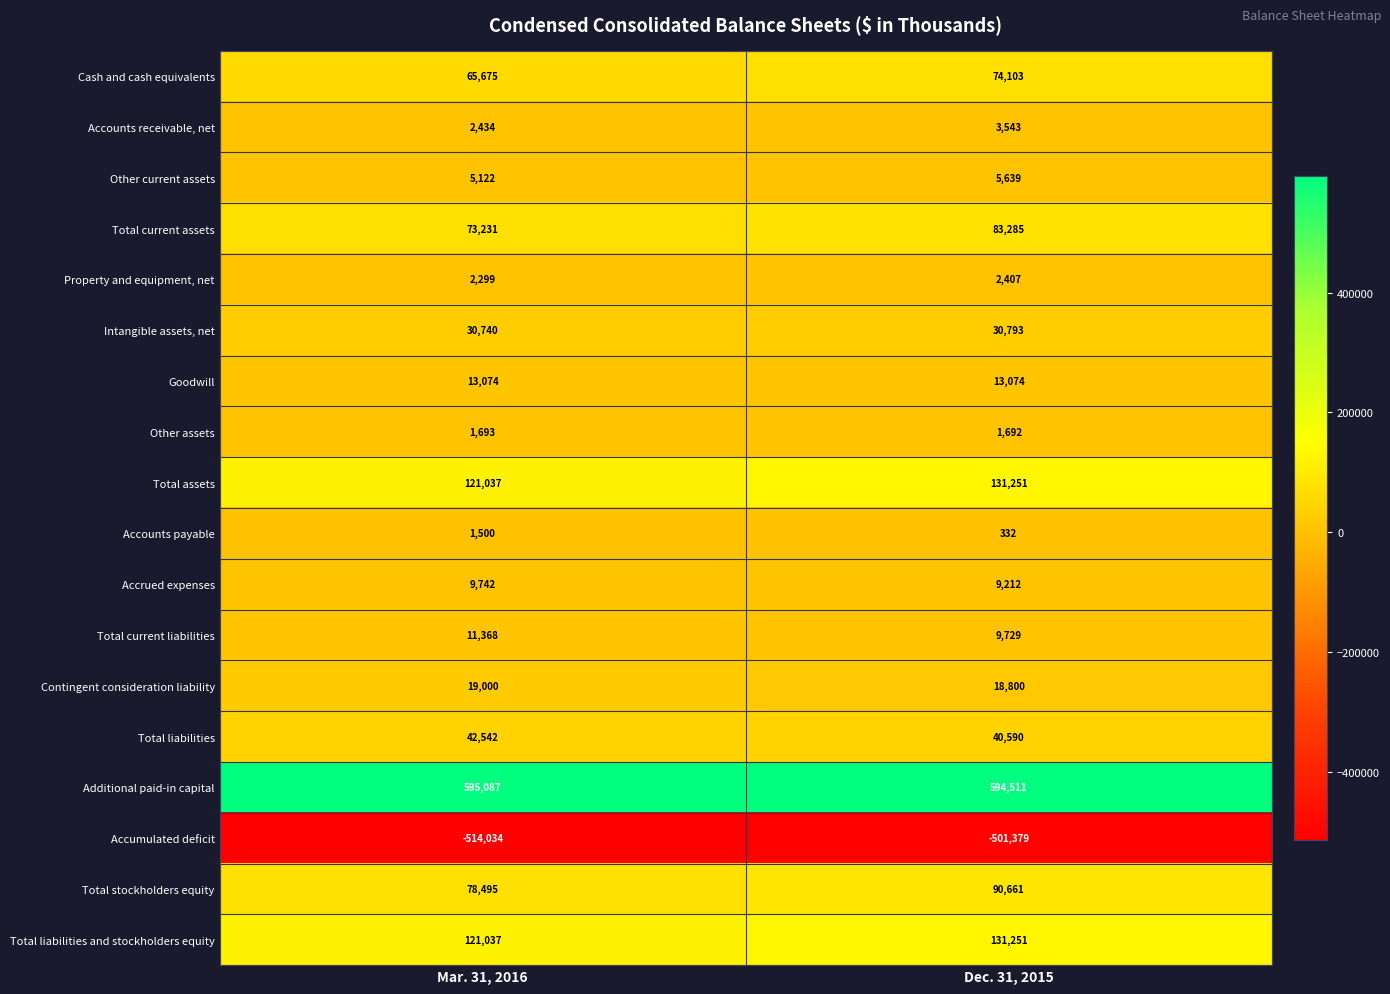

List the labels in order of Additional paid-in capital value, largest first.

Mar. 31, 2016, Dec. 31, 2015